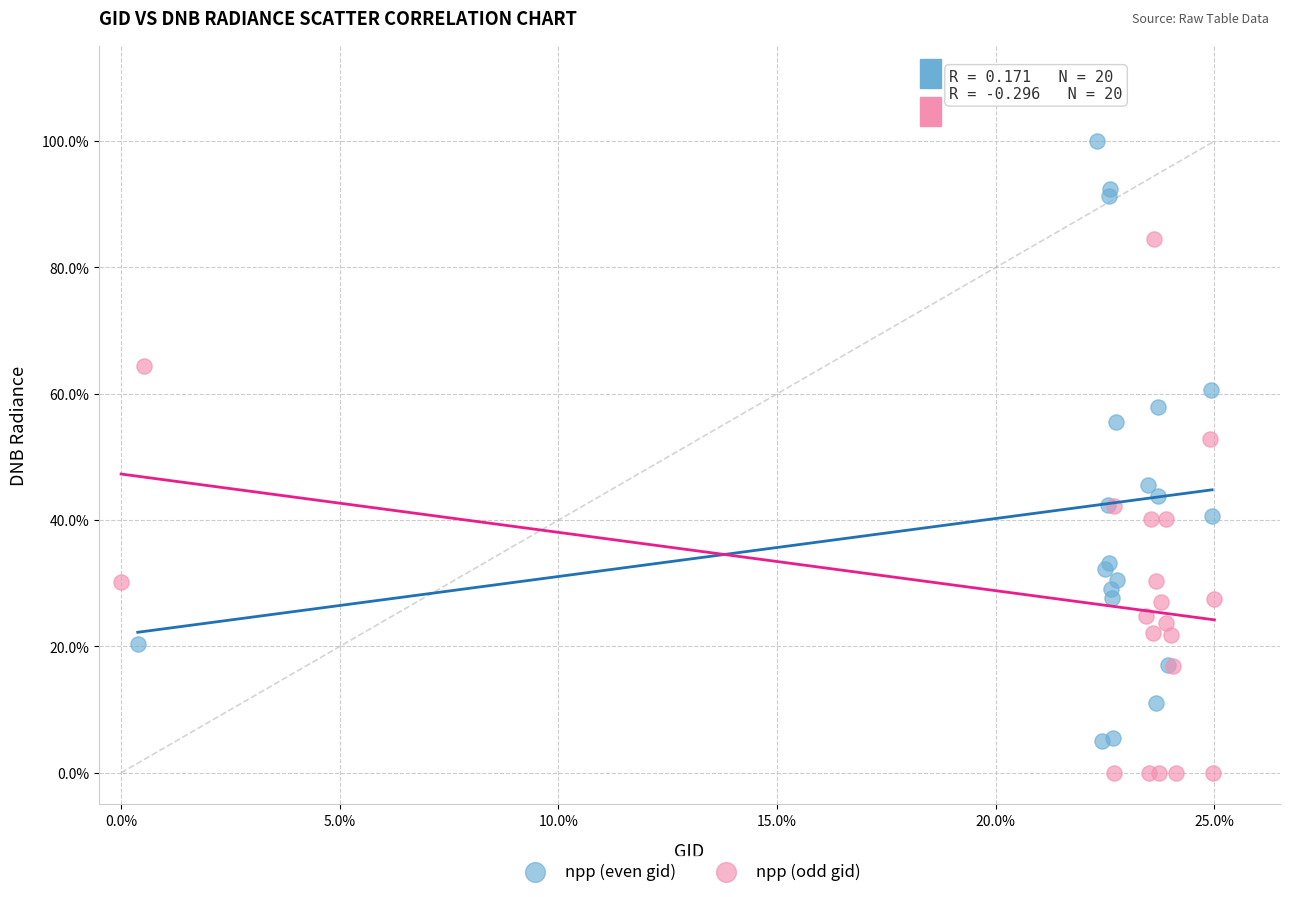

Which series reaches the minimum Y coordinate?

npp (odd gid)